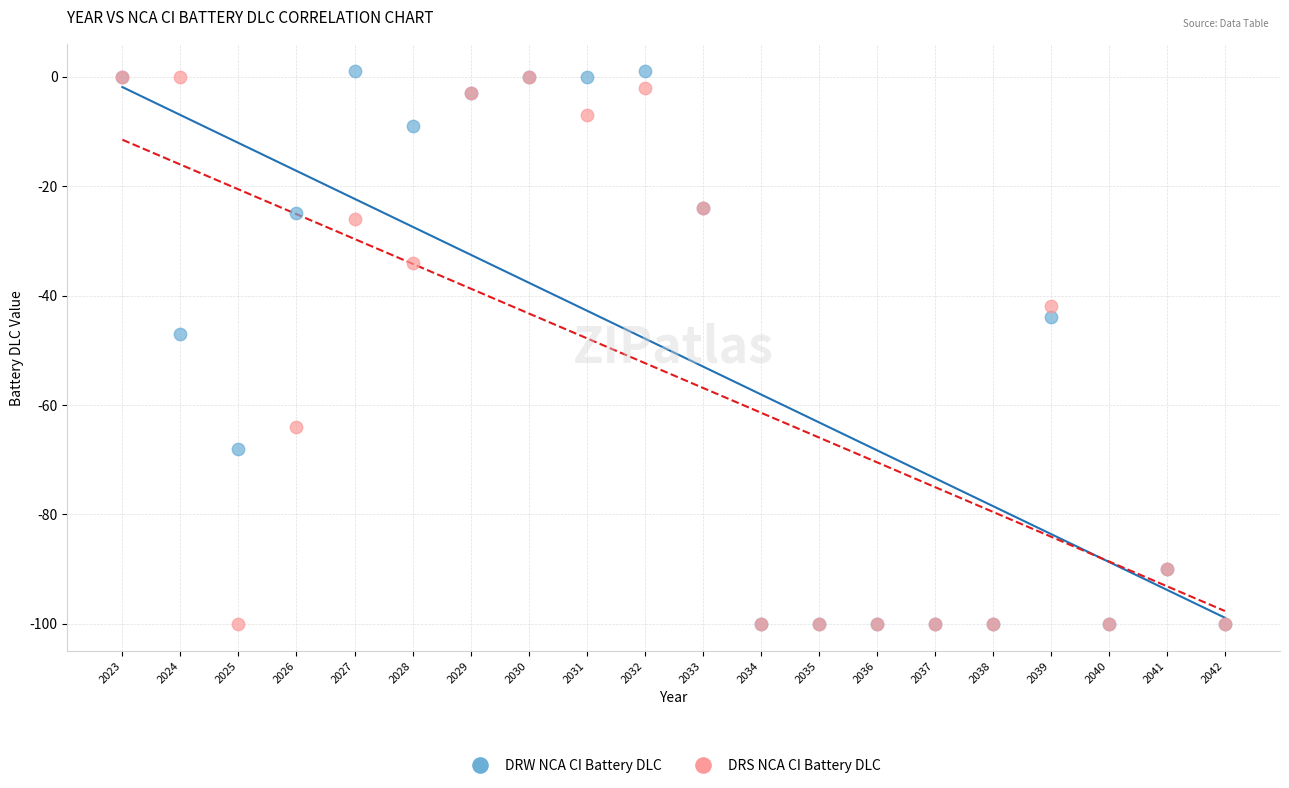

Which series has the largest Y range (max minus min)?

DRW NCA CI Battery DLC